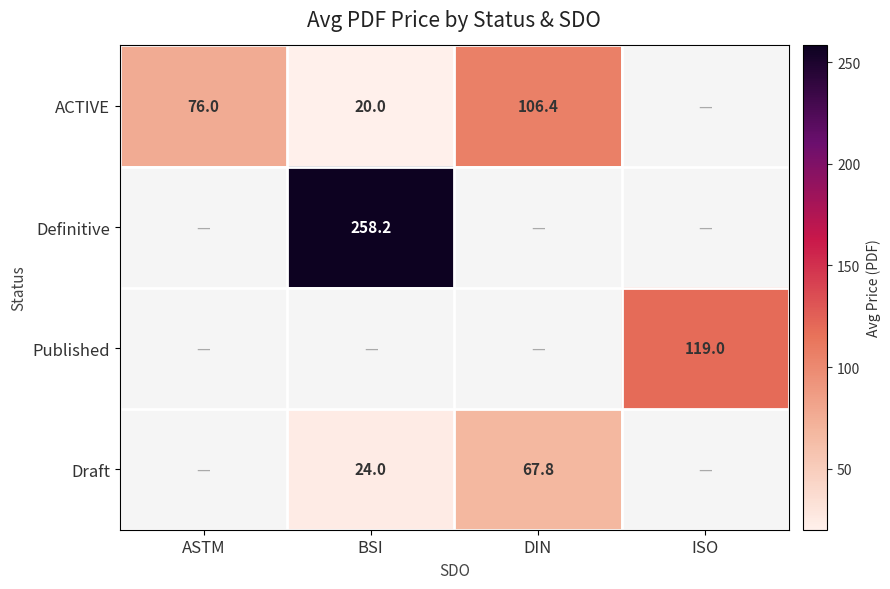

The Draft series shows 101.8 at DIN. True or false?

False